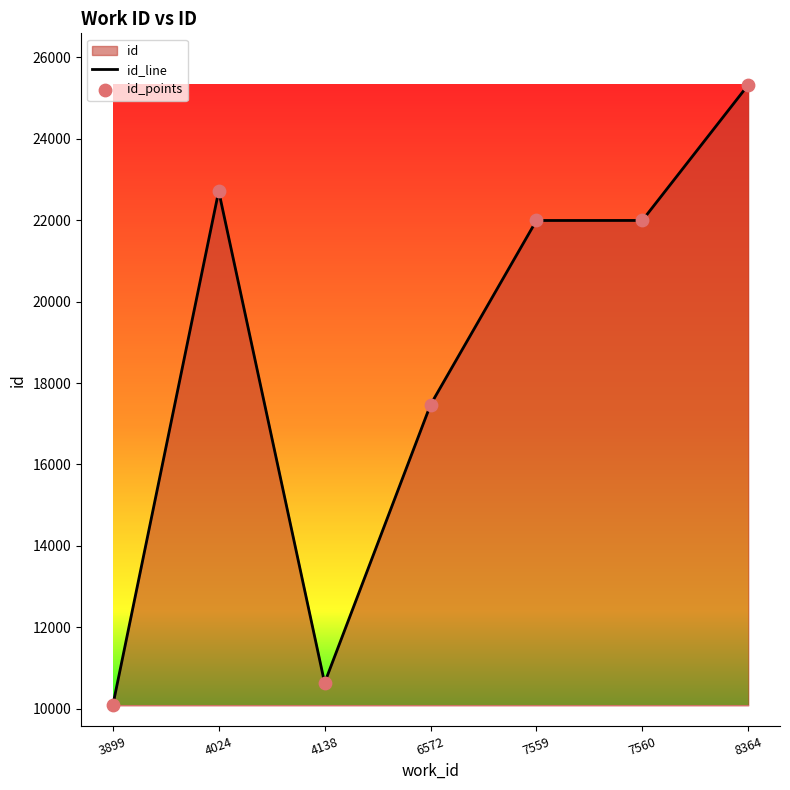

Which series contains the lowest Y value?

id_line